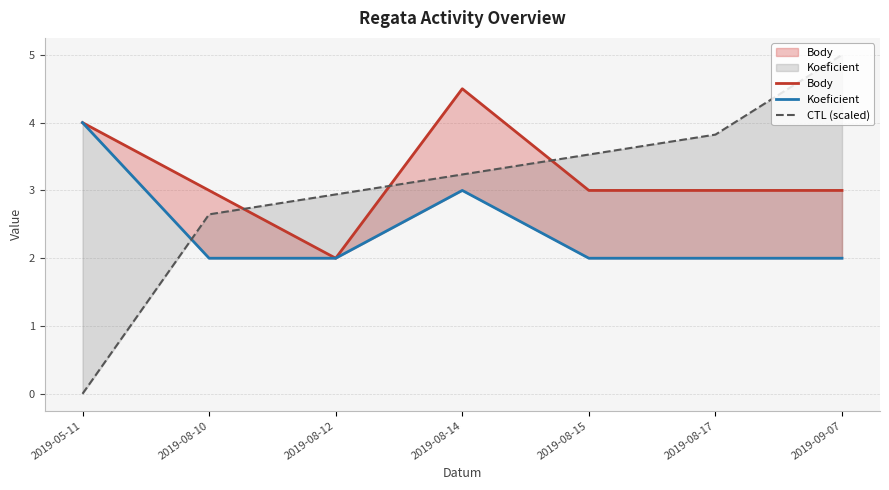

True or false: CTL (scaled) has more than 2 points higher than both neighbors.

False